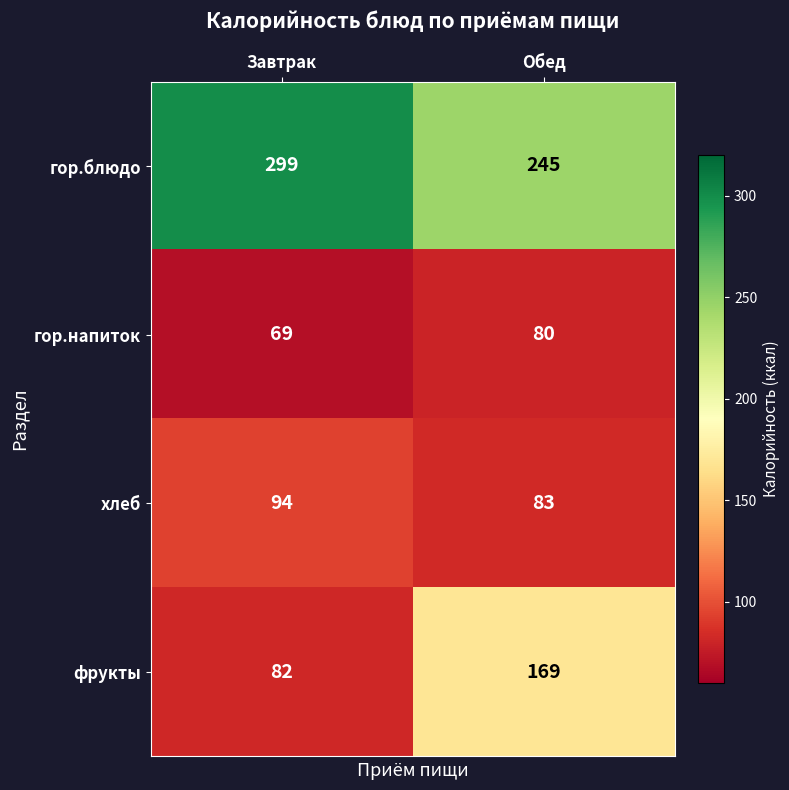

List the series in order of their peak value, highest first.

гор.блюдо, фрукты, хлеб, гор.напиток